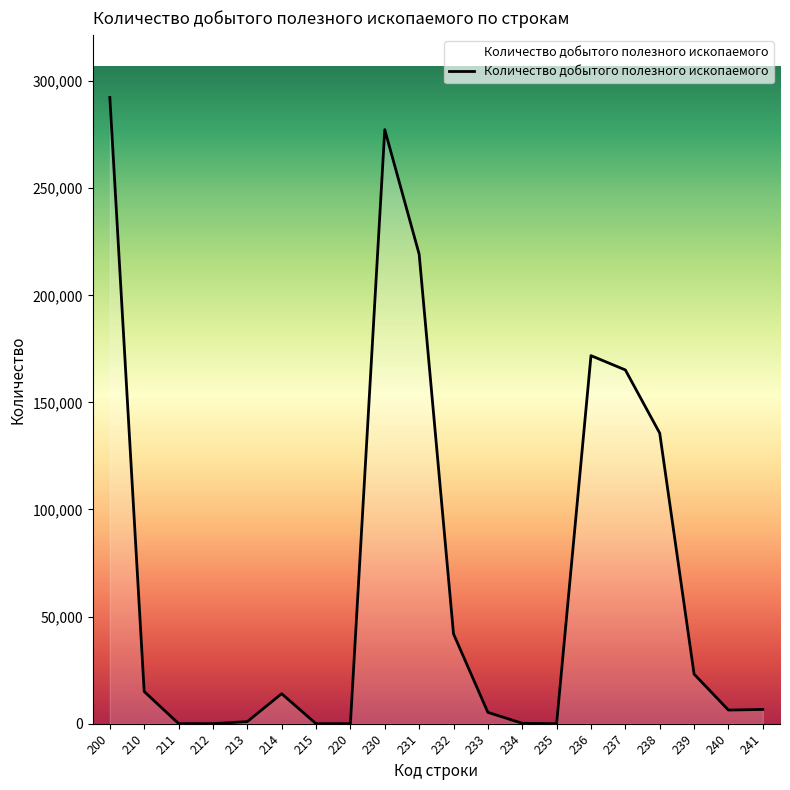

Count the number of data series in this chart.

1